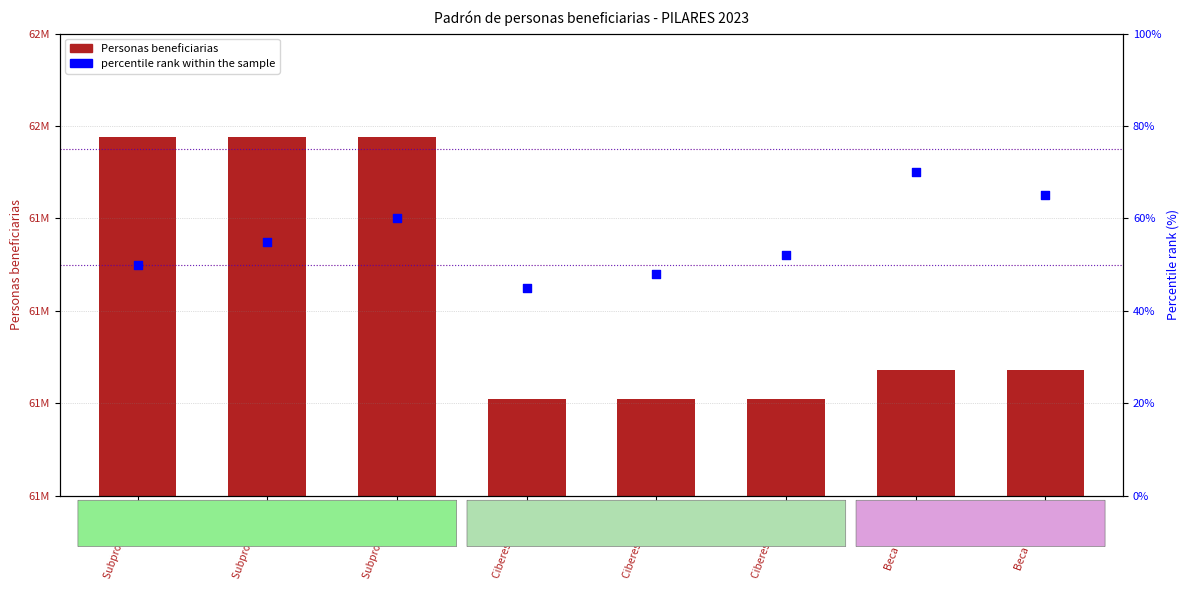

At which category is the sum across all series the highest?

Subprograma 3